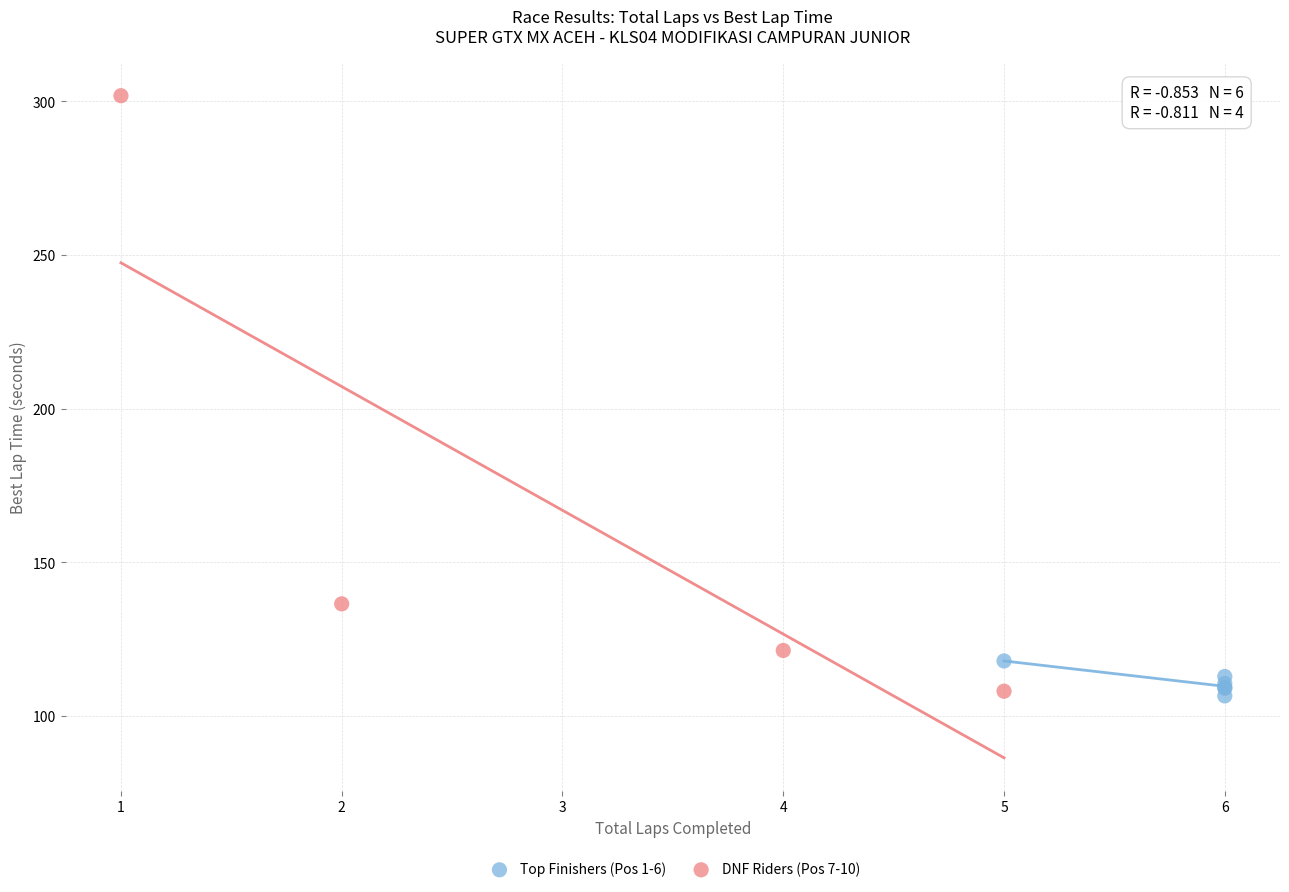

Which series has the widest spread of Y values?

DNF Riders (Pos 7-10)